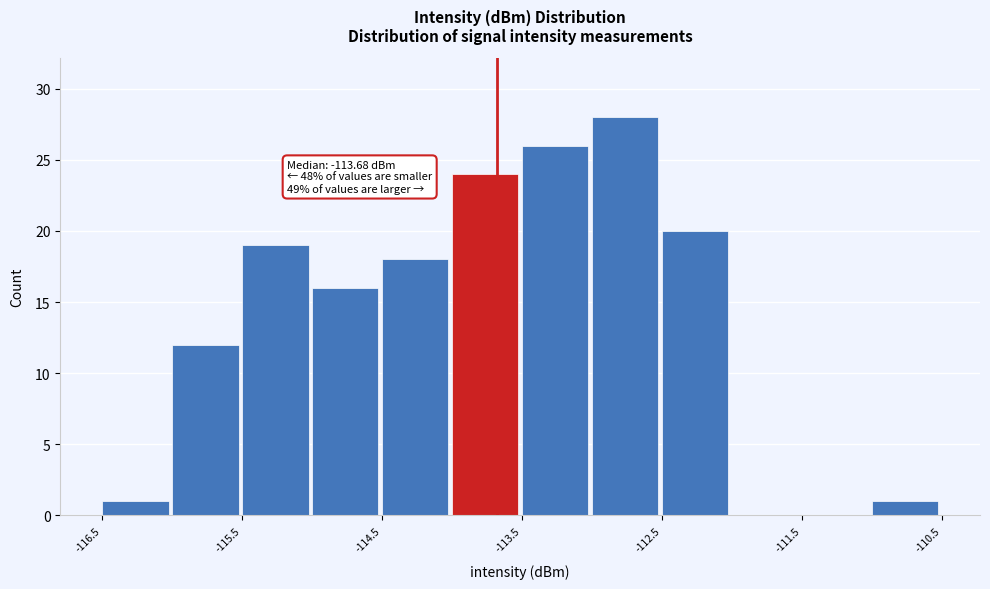

Which range on the x-axis has the tallest bar?

-113.0 to -112.5